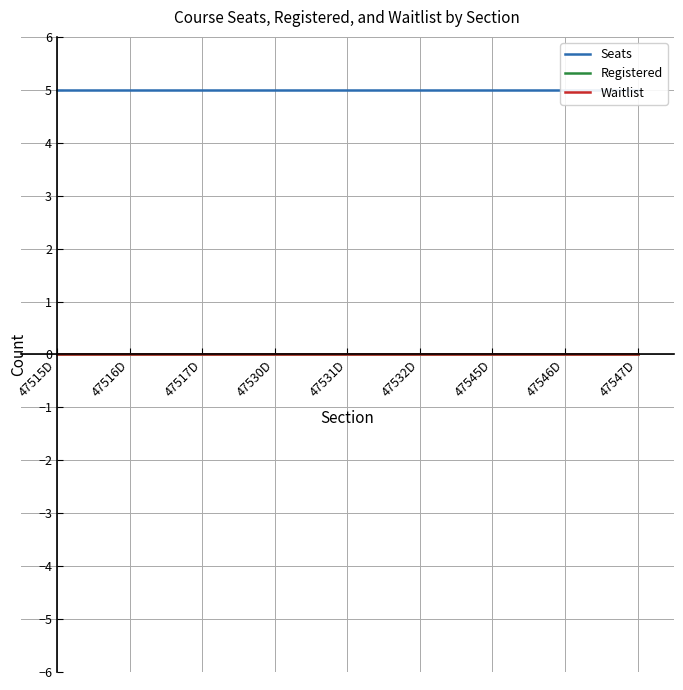

Is it true that Waitlist equals 0 at 47516D?

True